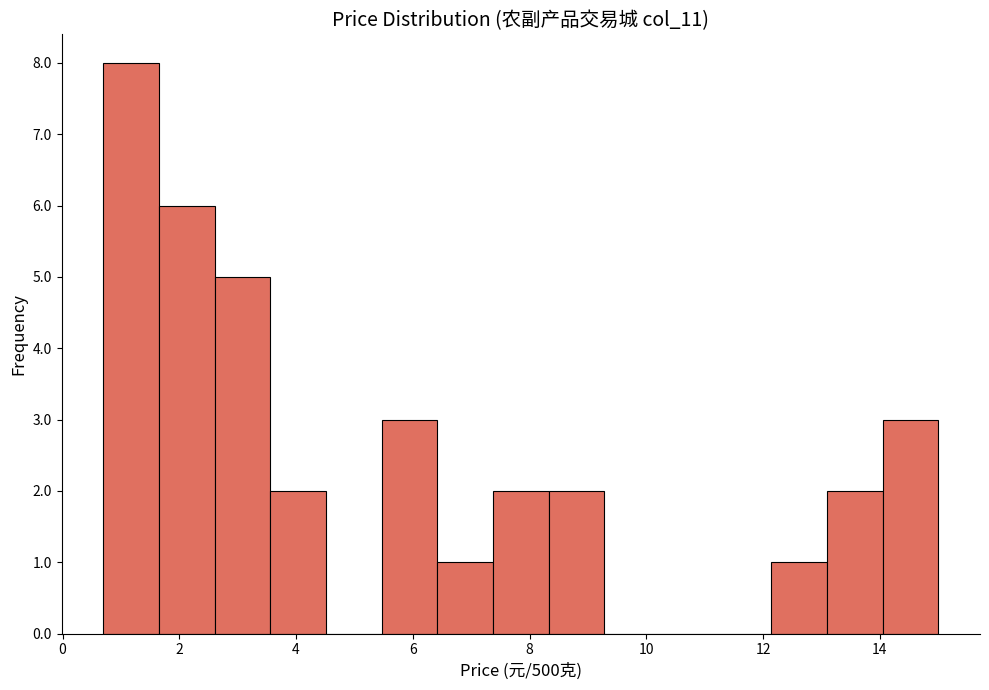

What is the height of the bar covering 13.0 to 14.0 on the x-axis? Neither the bar edges nor the heights are printed on the chart, so give them approximately, as read against the axes.

2